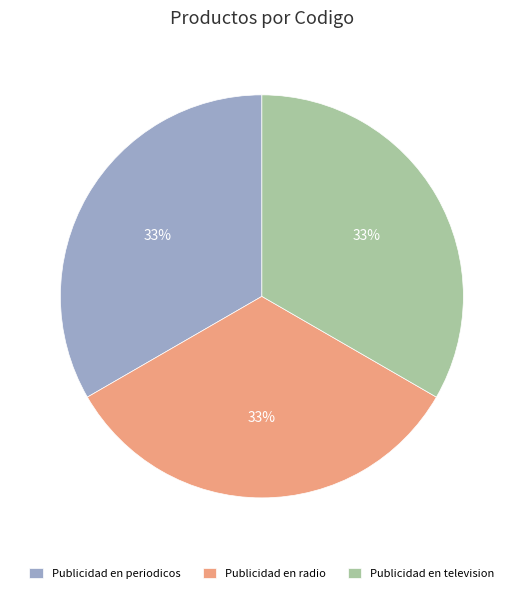

What percentage is the Publicidad en radio slice, to the nearest percent?

33%